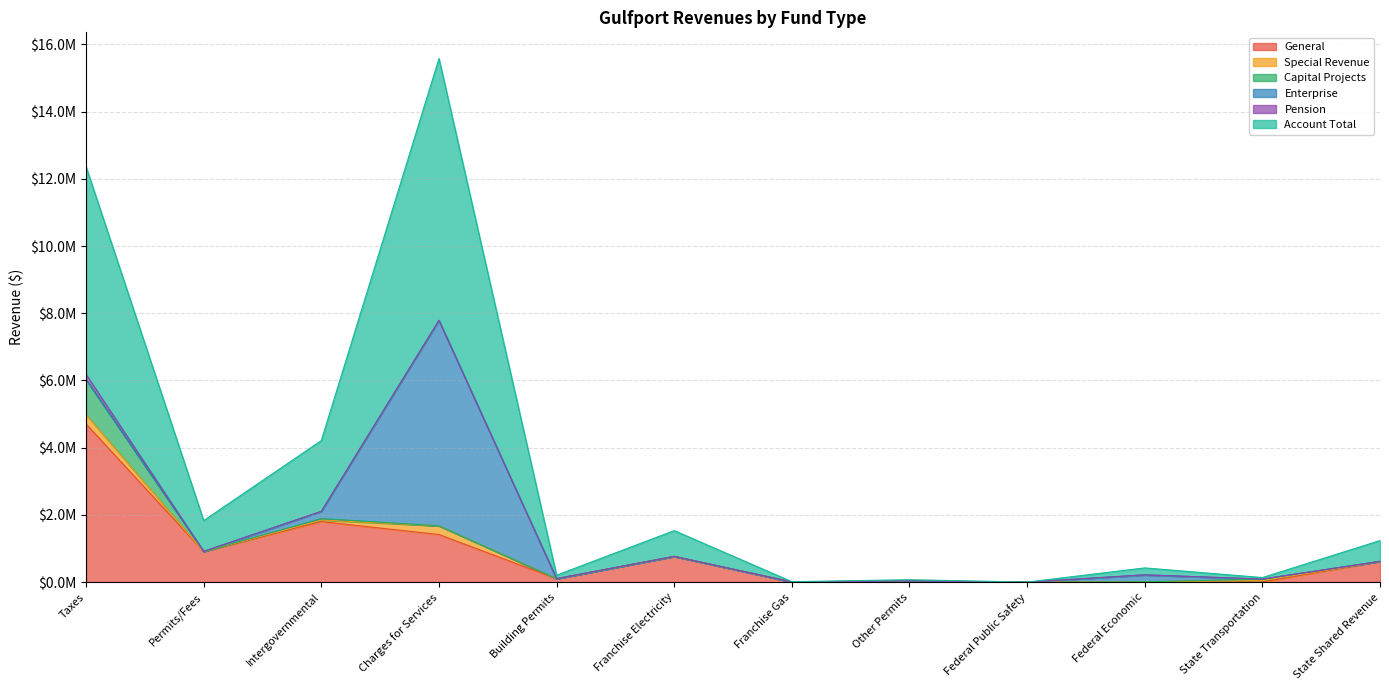

True or false: Special Revenue and Capital Projects intersect in this chart.

False